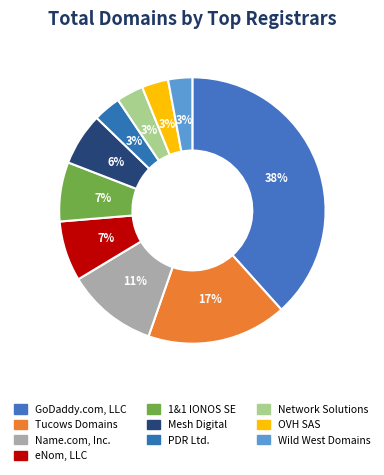

Does any single category account for the majority?

No